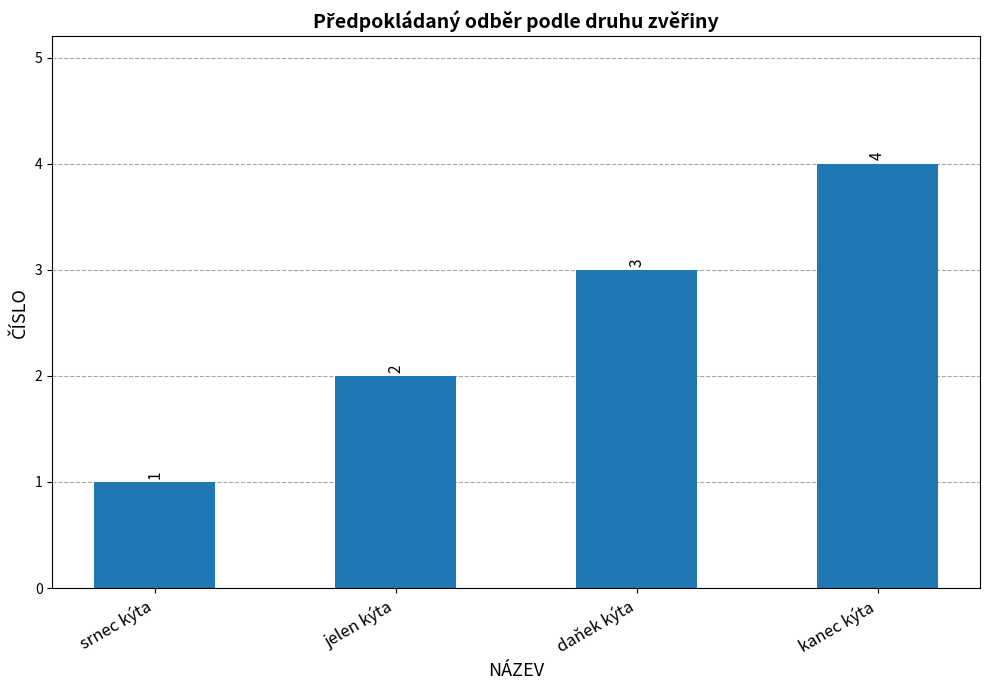

What is the value of the 2nd bar from the left?

2